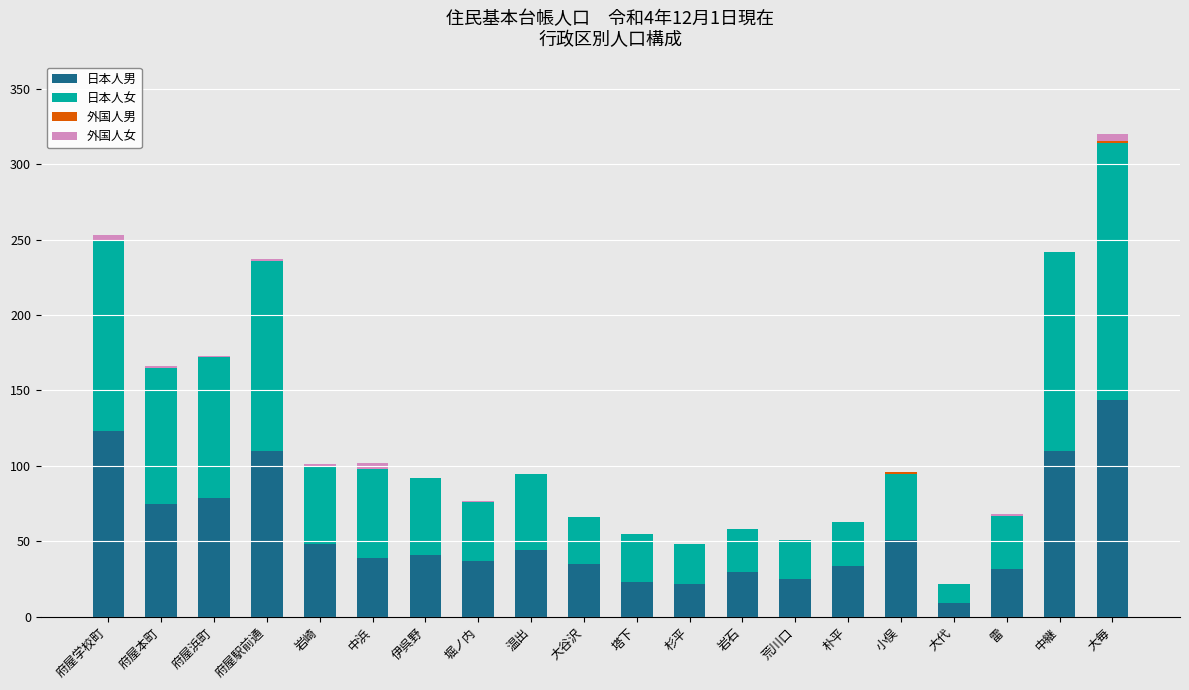

Where is 日本人男 nearest to the value 76?

府屋本町